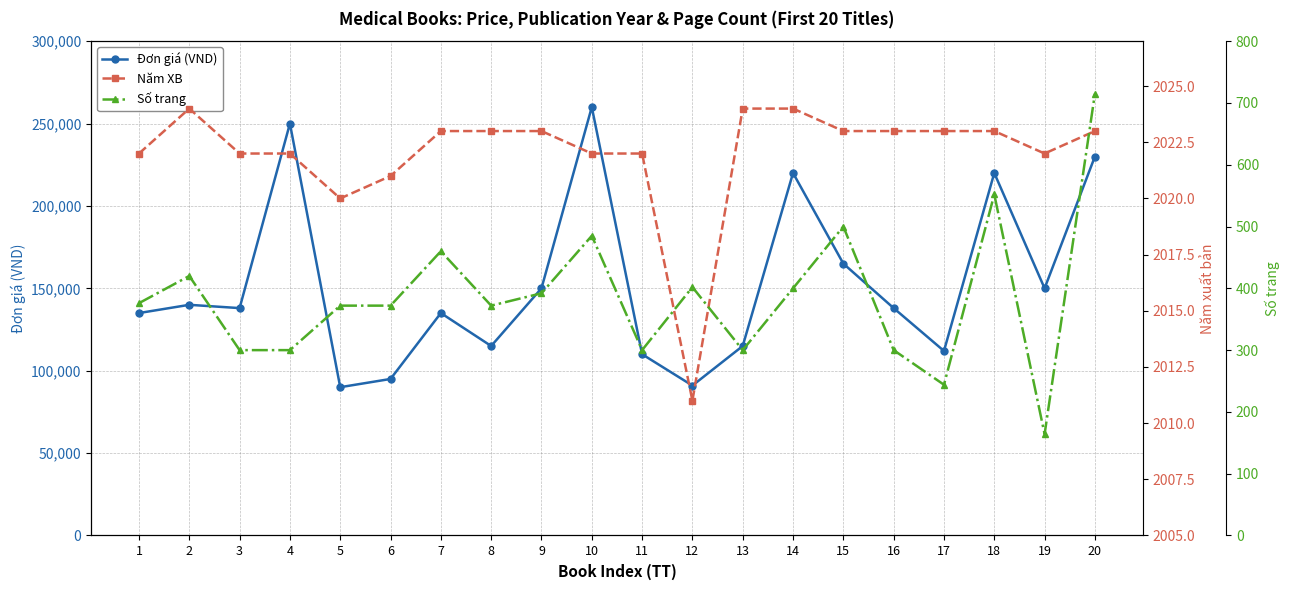

Reading left to right, what are all the values shown in this chart?

Đơn giá (VND): 135000	140000	138000	250000	90000	95000	135000	115000	150000	260000	110000	91000	115000	220000	165000	138000	112000	220000	150000	230000
Năm XB: 2022	2024	2022	2022	2020	2021	2023	2023	2023	2022	2022	2011	2024	2024	2023	2023	2023	2023	2022	2023
Số trang: 376	420	300	300	372	372	460	372	392	485	300	402	300	400	500	300	244	552	164	715